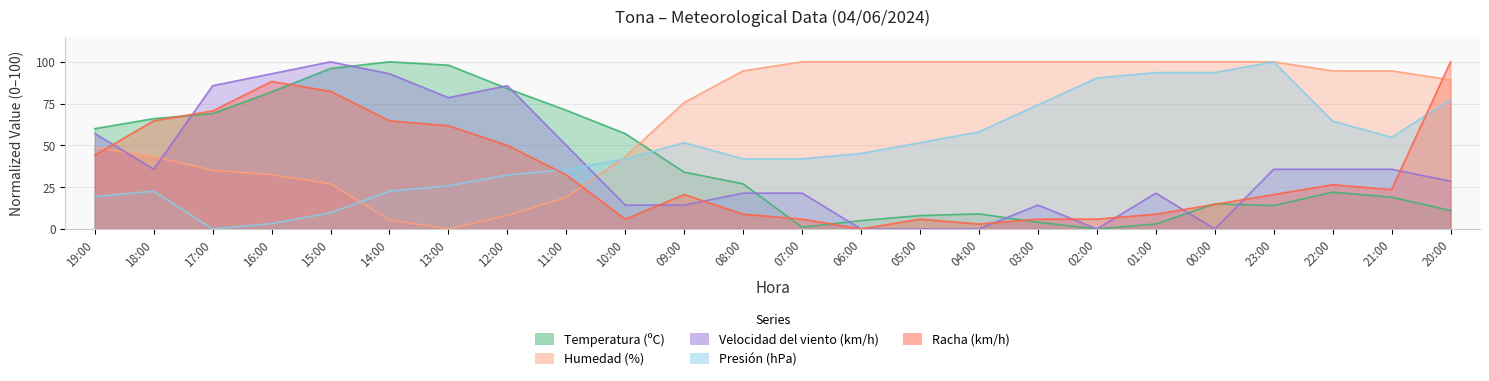

Which series has the largest total across all categories?

Humedad (%)